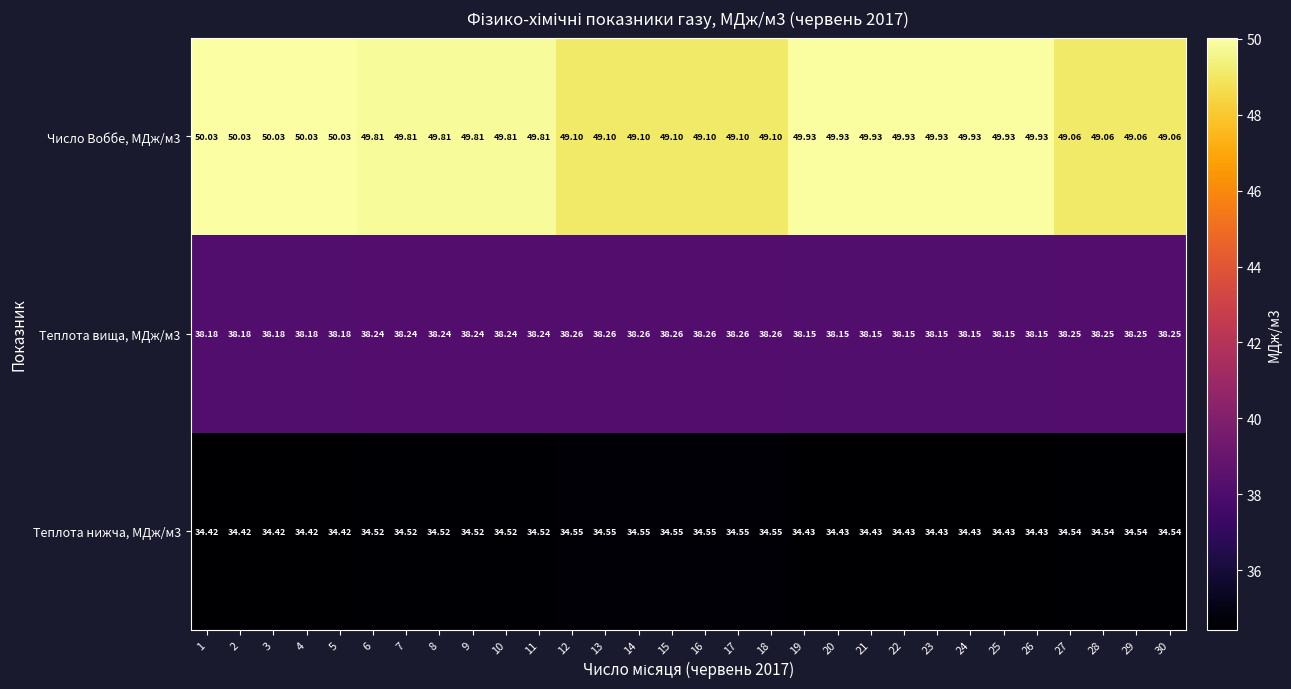

Is the value of Число Воббе, МДж/м3 at 9 greater than the value of Теплота нижча, МДж/м3 at 28?

Yes